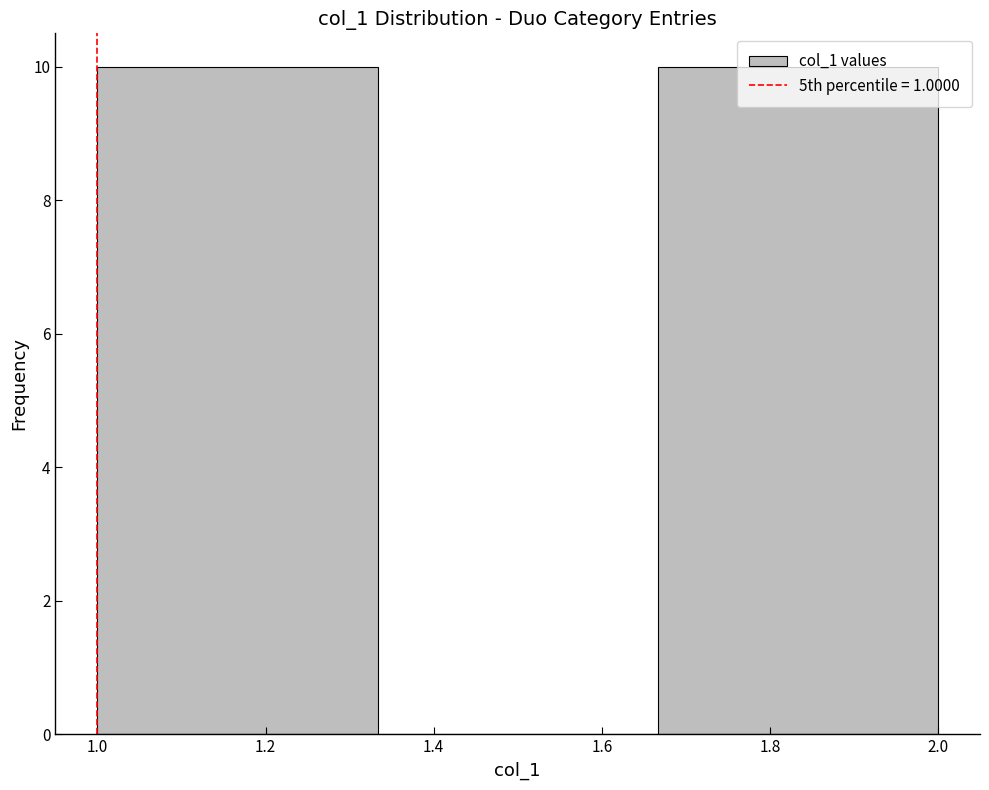

Reading left to right, list every bar in this chart as the range it spans on the x-axis followed by its height. Neither the bar edges nor the heights are printed on the chart, so give them approximately, as read against the axes.

1.00 to 1.34: 10
1.34 to 1.66: 0
1.66 to 2.00: 10